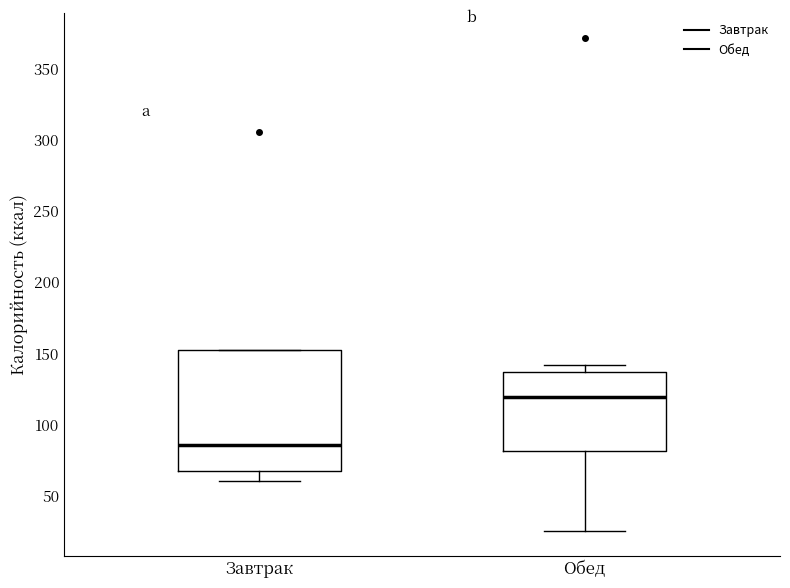

Where is the lower edge of the box for Обед on the y-axis? The values are not printed on the chart, so give them approximately, as read against the axis.

80